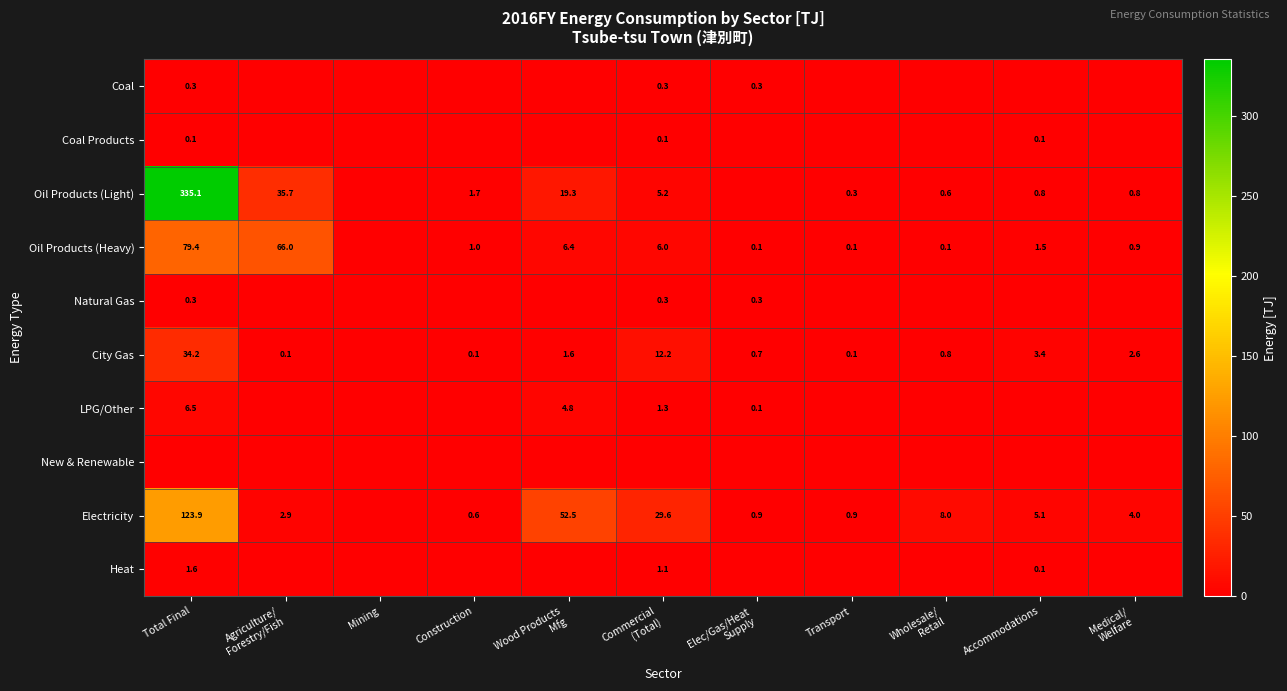

True or false: Electricity has a value of 123.9 at Total Final.

True